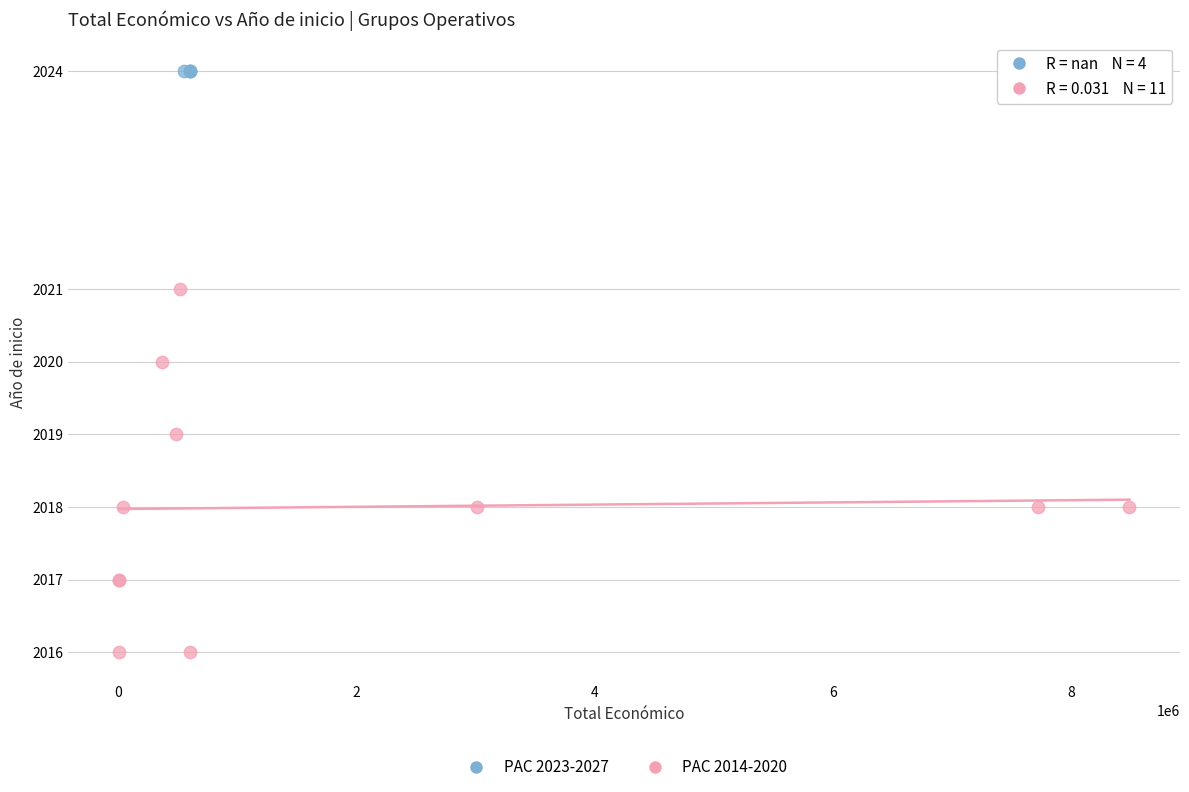

Which series reaches the maximum Y coordinate?

PAC 2023-2027